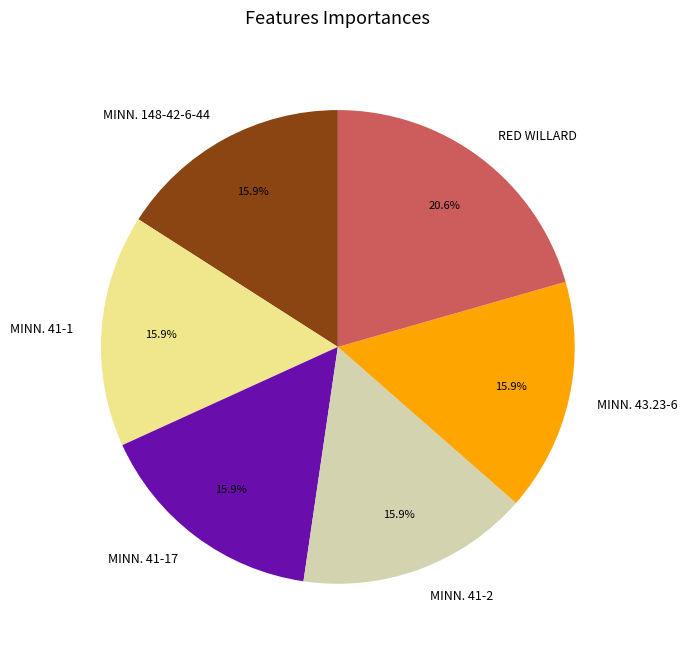

How many segments does this pie chart have?

6